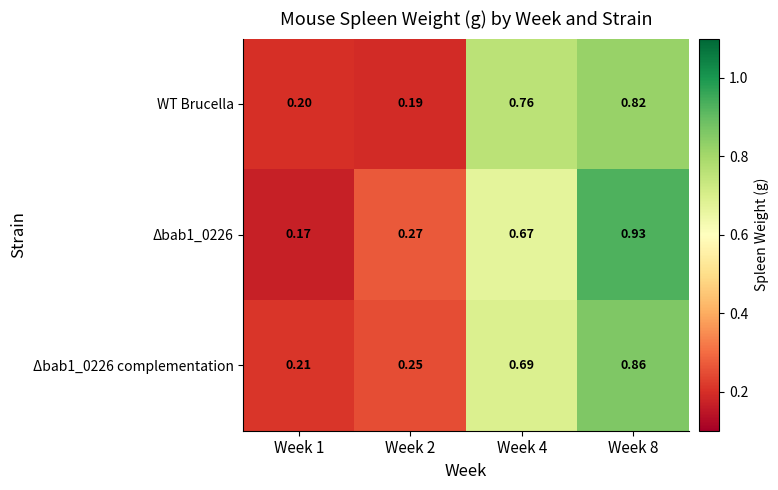

Is the value of WT Brucella at Week 1 greater than the value of Δbab1_0226 at Week 4?

No